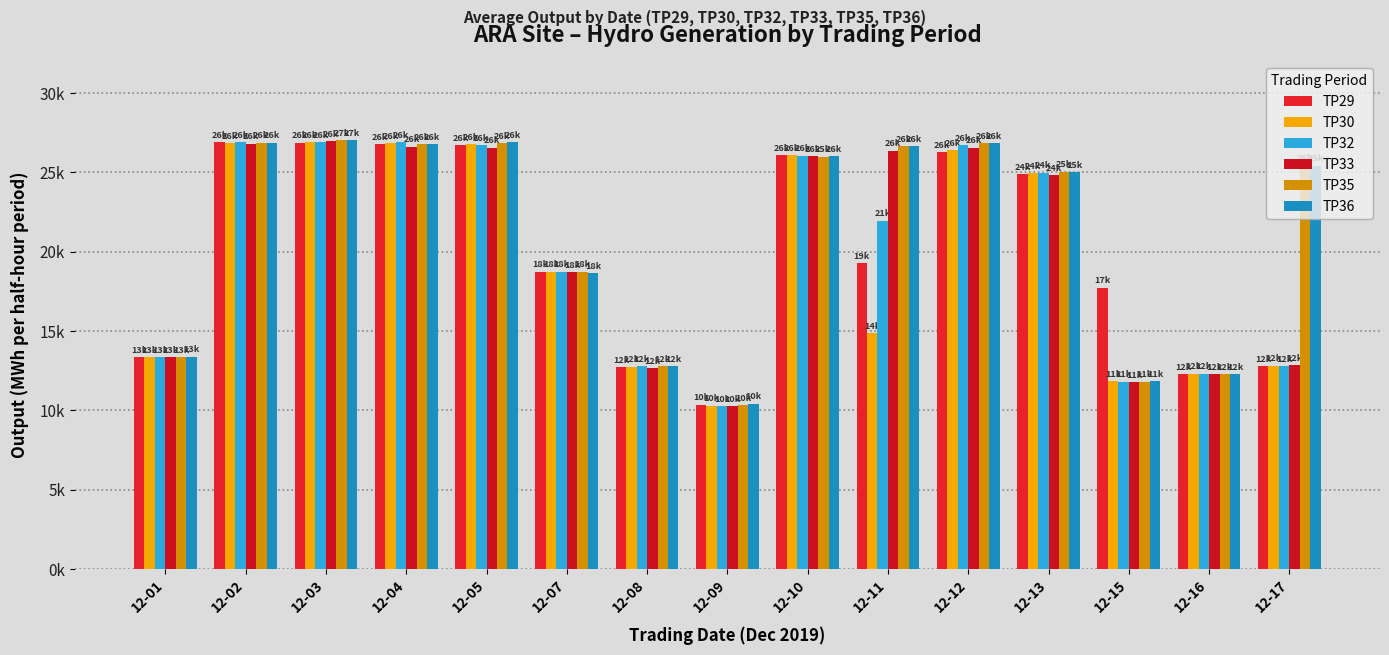

Reading left to right, extract all data points from this chart.

TP29: 13340	26920	26870	26770	26730	18750	12730	10360	26090	19300	26270	24890	17730	12300	12800
TP30: 13370	26860	26900	26840	26790	18750	12750	10290	26080	14860	26400	24970	11840	12320	12810
TP32: 13340	26920	26900	26900	26710	18750	12780	10270	26050	21970	26710	24980	11820	12320	12770
TP33: 13350	26810	26980	26630	26570	18720	12650	10280	26040	26380	26570	24850	11770	12300	12840
TP35: 13350	26880	27030	26800	26840	18750	12780	10310	25990	26640	26840	25060	11810	12300	25430
TP36: 13380	26880	27030	26800	26890	18630	12780	10420	26010	26650	26850	25040	11860	12300	25430